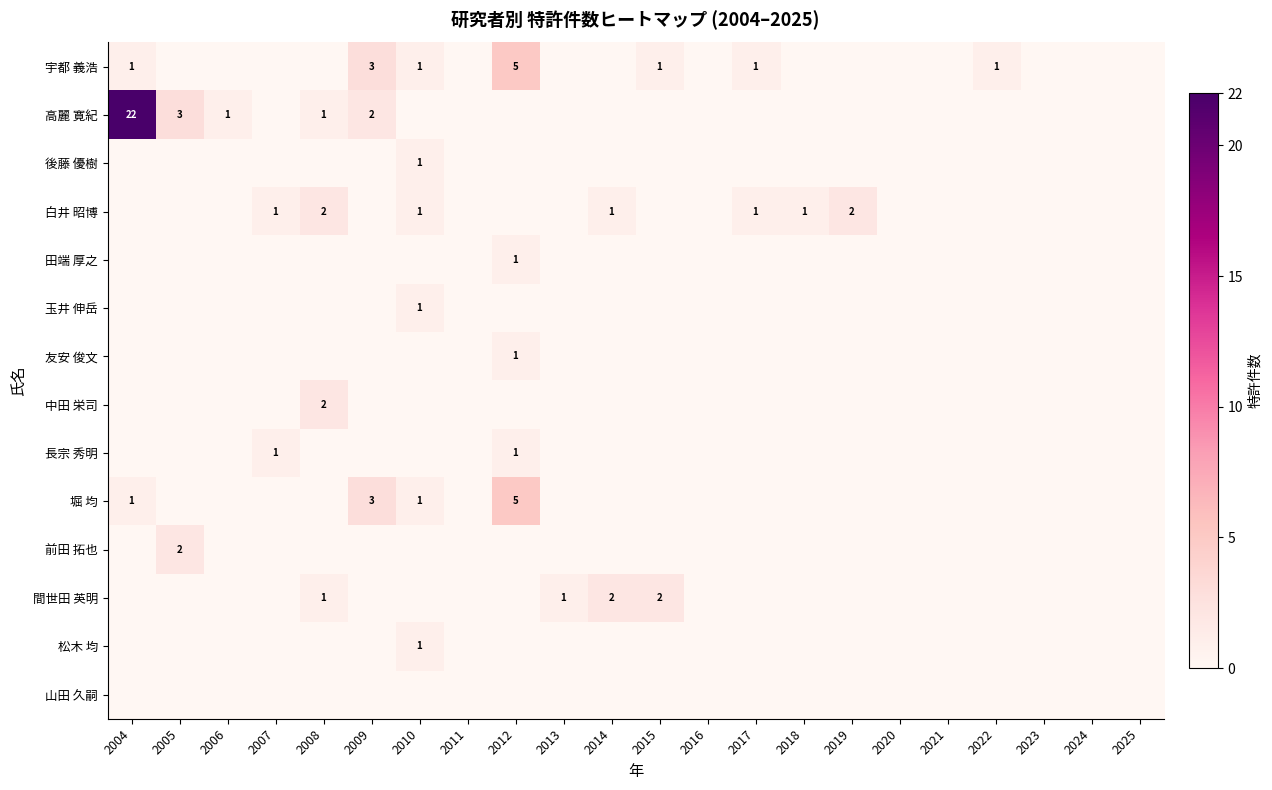

How many positive values does the 白井 昭博 series have?

7